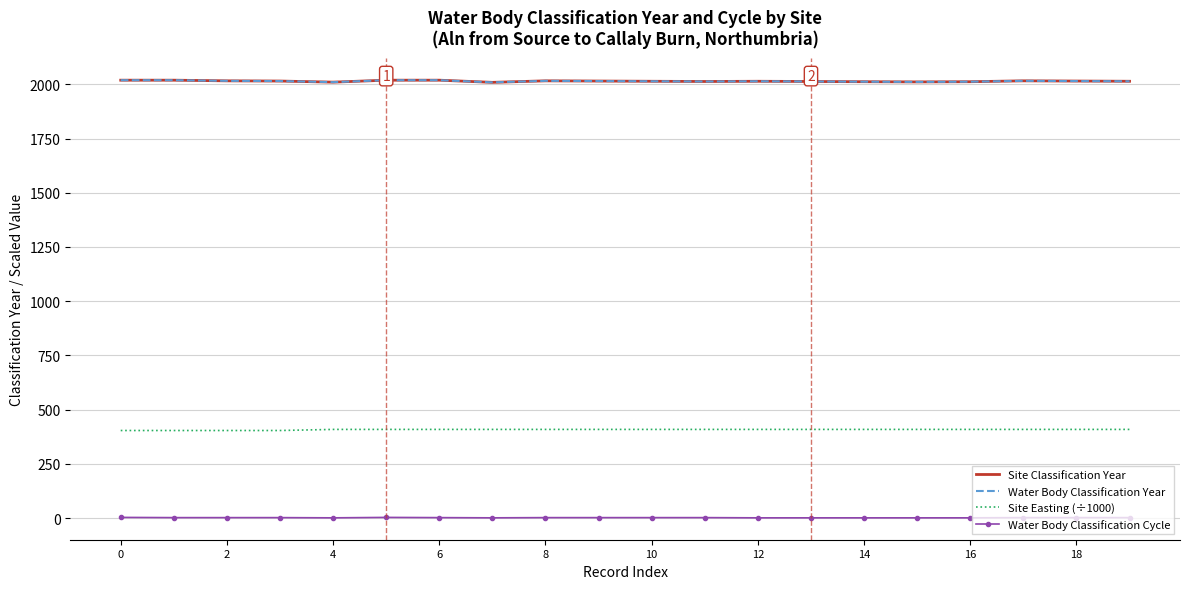

Reading right to left, what are all the values shown in this chart?

Site Classification Year: 2014.0	2015.0	2016.0	2012.0	2011.0	2012.0	2013.0	2014.0	2013.0	2014.0	2015.0	2016.0	2009.0	2019.0	2019.0	2010.0	2015.0	2016.0	2019.0	2019.0
Water Body Classification Year: 2014.0	2015.0	2016.0	2012.0	2011.0	2012.0	2013.0	2014.0	2013.0	2014.0	2015.0	2016.0	2009.0	2019.0	2019.0	2010.0	2015.0	2016.0	2019.0	2019.0
Site Easting (÷1000): 408.7	408.7	408.7	408.7	408.7	408.7	408.7	408.7	408.7	408.7	408.7	408.7	408.7	408.7	408.7	408.7	403.7	403.7	403.7	403.7
Water Body Classification Cycle: 2.0	2.0	2.0	1.0	1.0	1.0	1.0	1.0	2.0	2.0	2.0	2.0	1.0	2.0	3.0	1.0	2.0	2.0	2.0	3.0